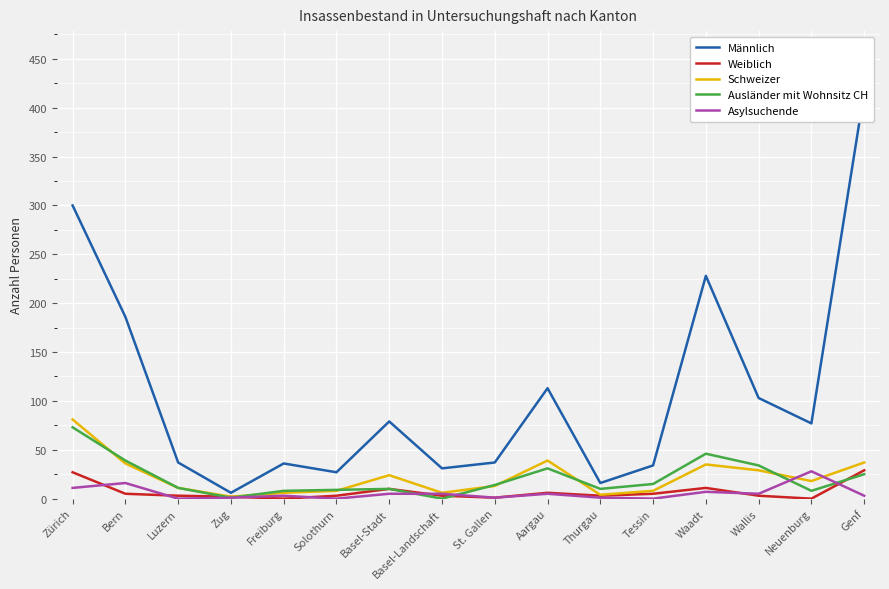

What position from the left is Wallis?

14